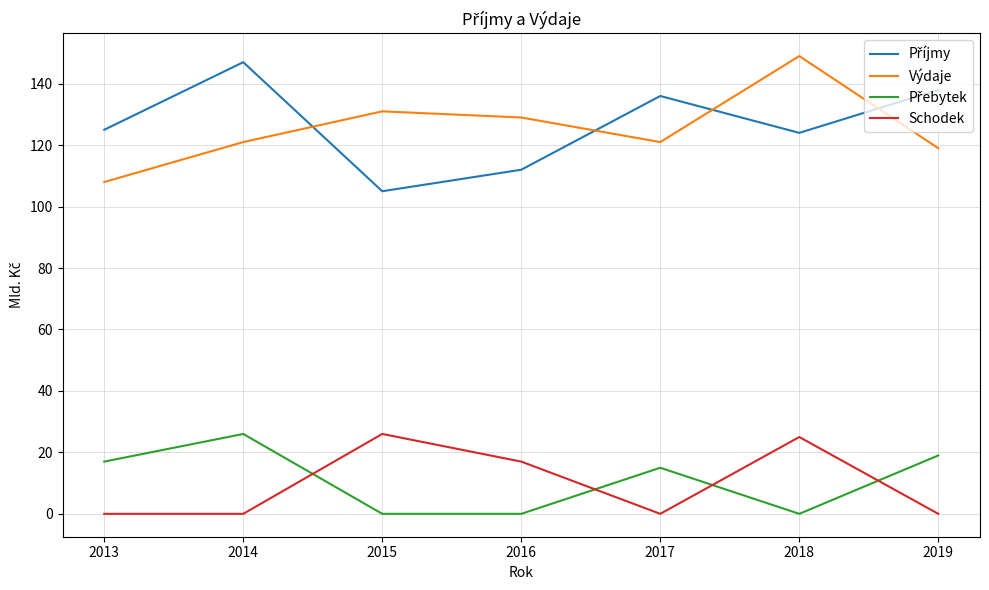

At how many categories does at least one series exceed 26?

7